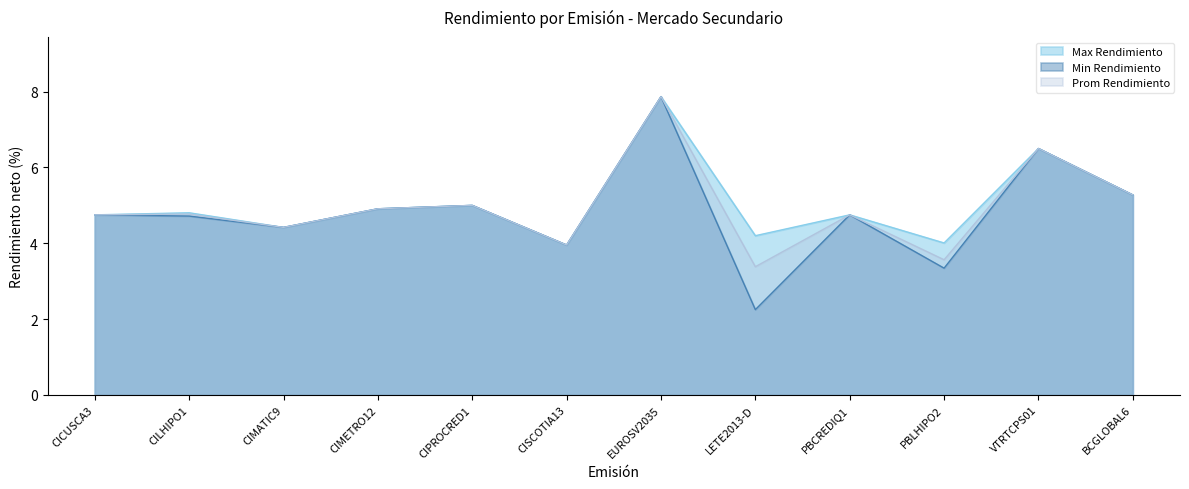

Reading right to left, transcribe all the data shown in this chart.

Max Rendimiento: BCGLOBAL6=5.3	VTRTCPS01=6.5	PBLHIPO2=4.0	PBCREDIQ1=4.8	LETE2013-D=4.2	EUROSV2035=7.9	CISCOTIA13=4.0	CIPROCRED1=5.0	CIMETRO12=4.9	CIMATIC9=4.4	CILHIPO1=4.8	CICUSCA3=4.8
Min Rendimiento: BCGLOBAL6=5.3	VTRTCPS01=6.5	PBLHIPO2=3.3	PBCREDIQ1=4.8	LETE2013-D=2.3	EUROSV2035=7.9	CISCOTIA13=4.0	CIPROCRED1=5.0	CIMETRO12=4.9	CIMATIC9=4.4	CILHIPO1=4.7	CICUSCA3=4.8
Prom Rendimiento: BCGLOBAL6=5.3	VTRTCPS01=6.5	PBLHIPO2=3.6	PBCREDIQ1=4.8	LETE2013-D=3.4	EUROSV2035=7.9	CISCOTIA13=4.0	CIPROCRED1=5.0	CIMETRO12=4.9	CIMATIC9=4.4	CILHIPO1=4.8	CICUSCA3=4.8